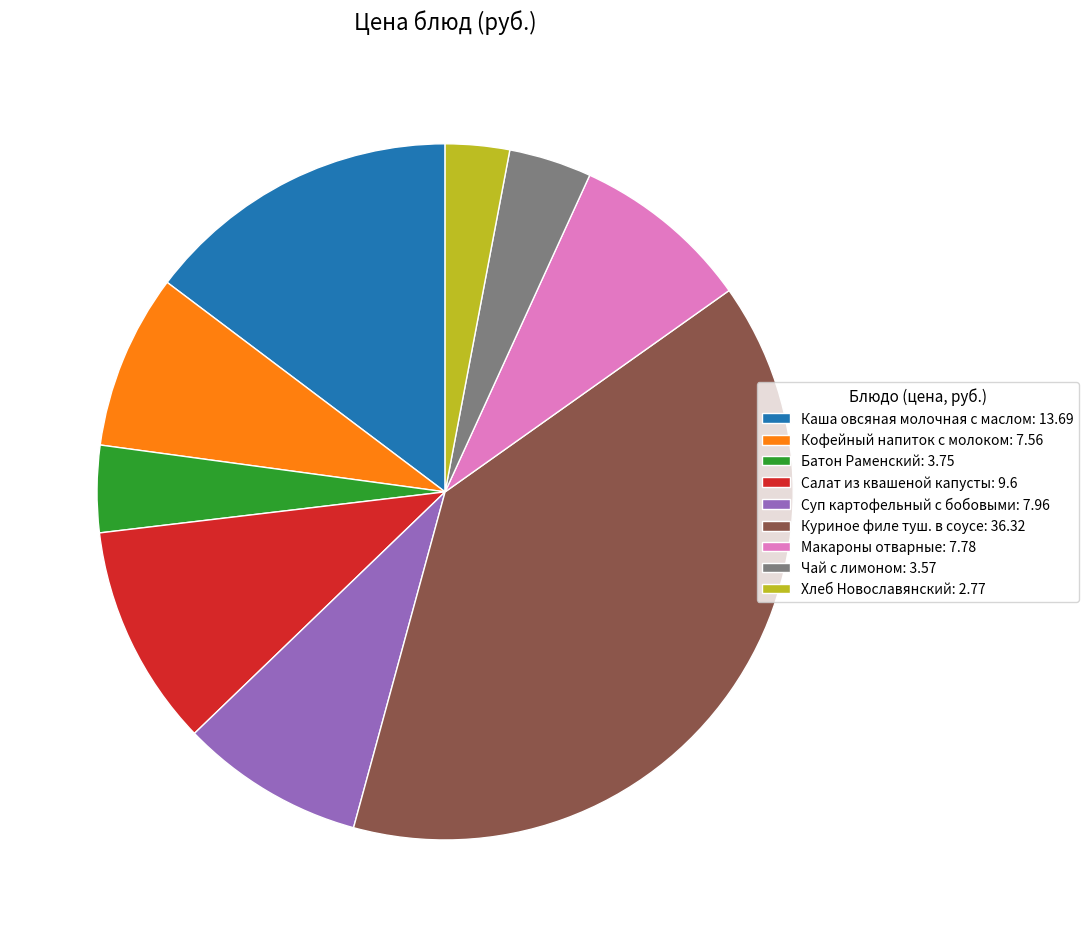

Combined, do Хлеб Новославянский: 2.77 and Каша овсяная молочная с маслом: 13.69 account for over 50%?

No